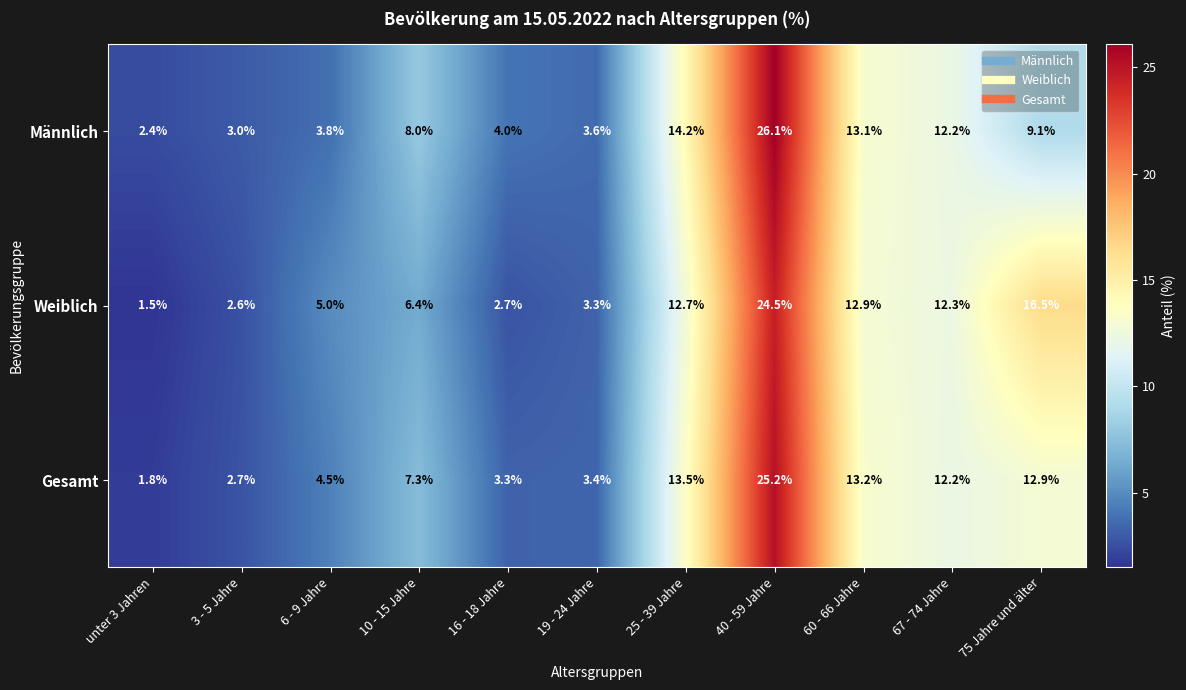

Rank the series at 16 - 18 Jahre from highest to lowest value.

Männlich, Gesamt, Weiblich